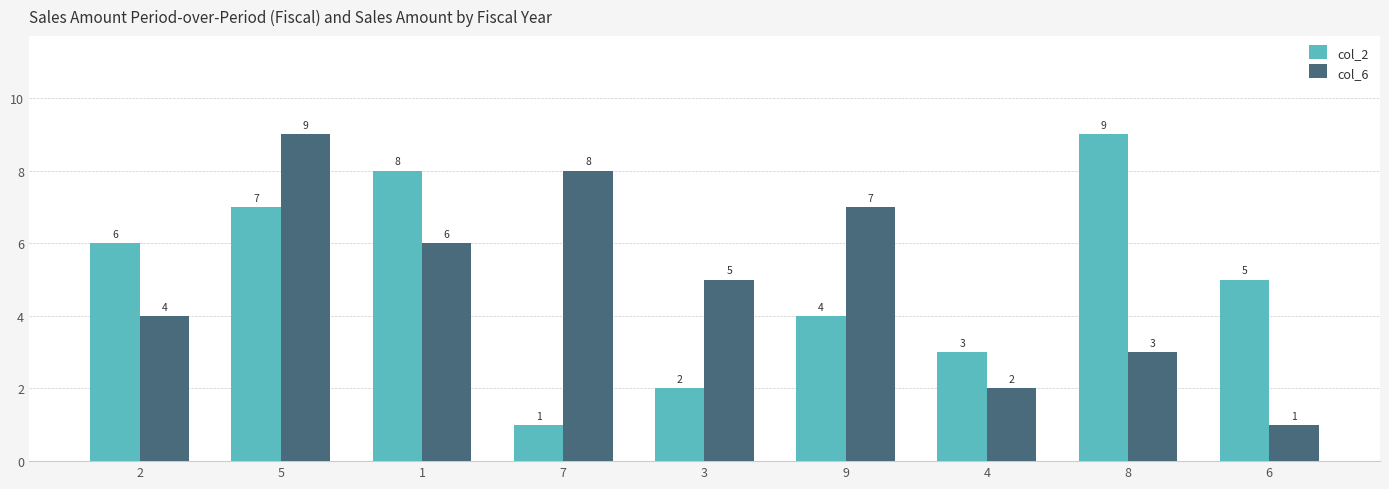

How many series are shown in this chart?

2